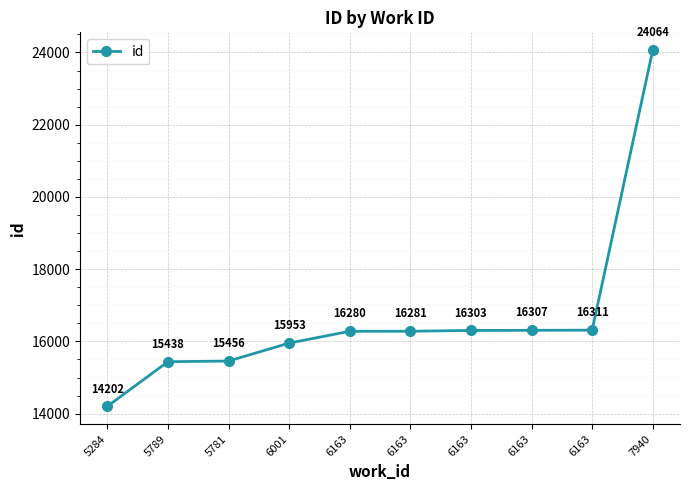

Count the number of categories in the chart.

10